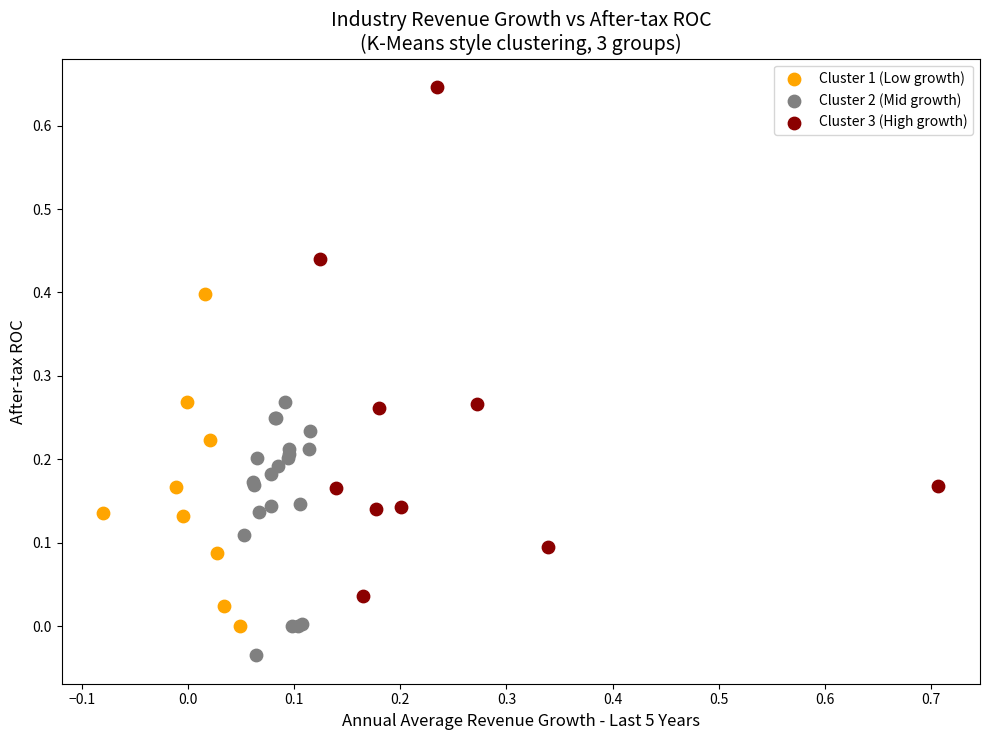

Which series has the widest spread of Y values?

Cluster 3 (High growth)